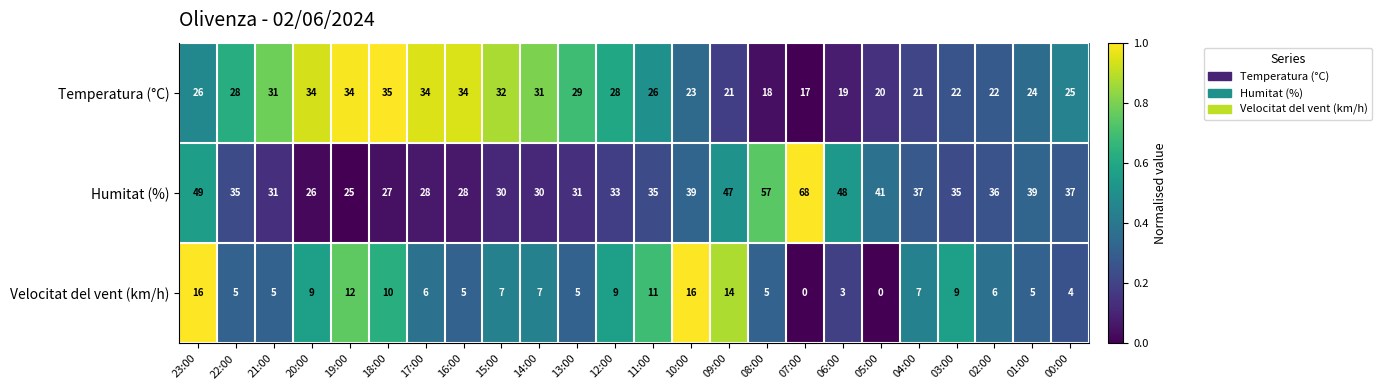

Is it true that Temperatura (°C) equals 28 at 22:00?

True